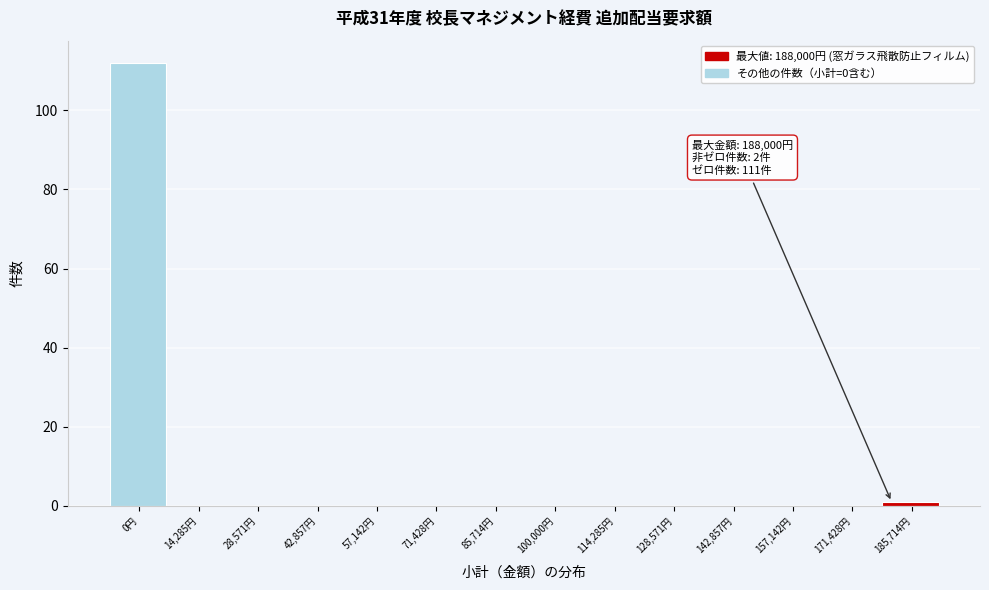

Reading right to left, extract all data points from this chart.

185,714円=1	171,428円=0	157,142円=0	142,857円=0	128,571円=0	114,285円=0	100,000円=0	85,714円=0	71,428円=0	57,142円=0	42,857円=0	28,571円=0	14,285円=0	0円=112